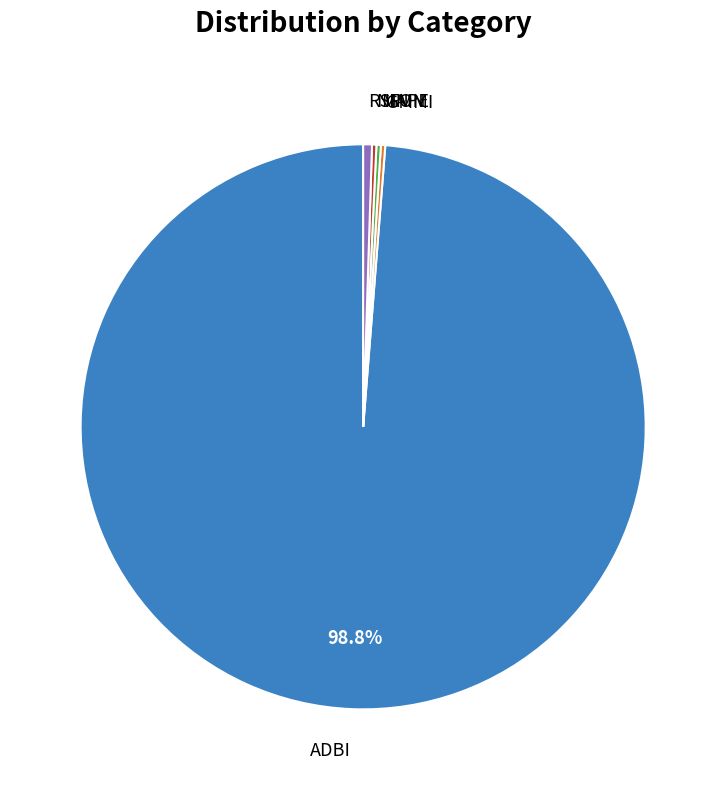

Is there any slice that represents more than half of the pie?

Yes